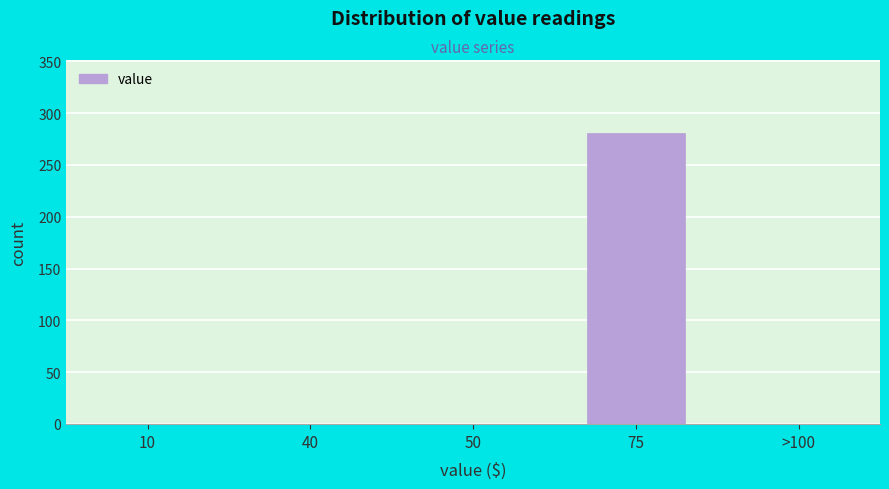

Reading left to right, list all the values displayed in this chart.

10=0	40=0	50=0	75=281	>100=0